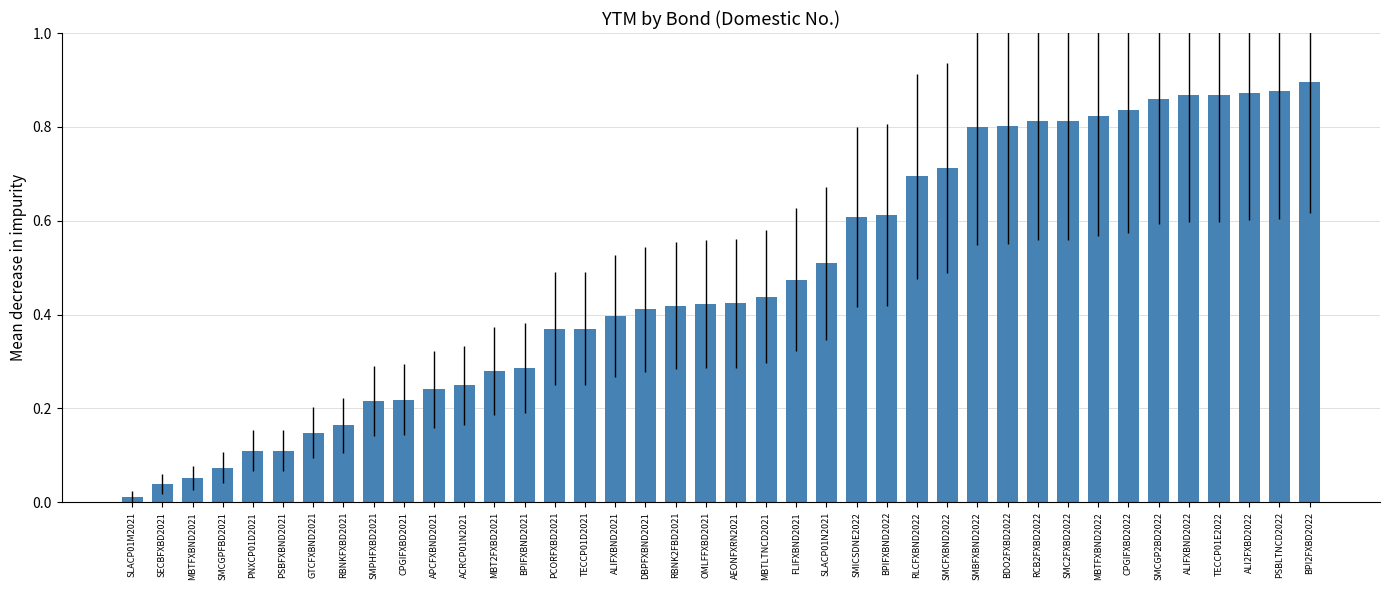

True or false: the data shows 0.7 at FLIFXBND2021.

False